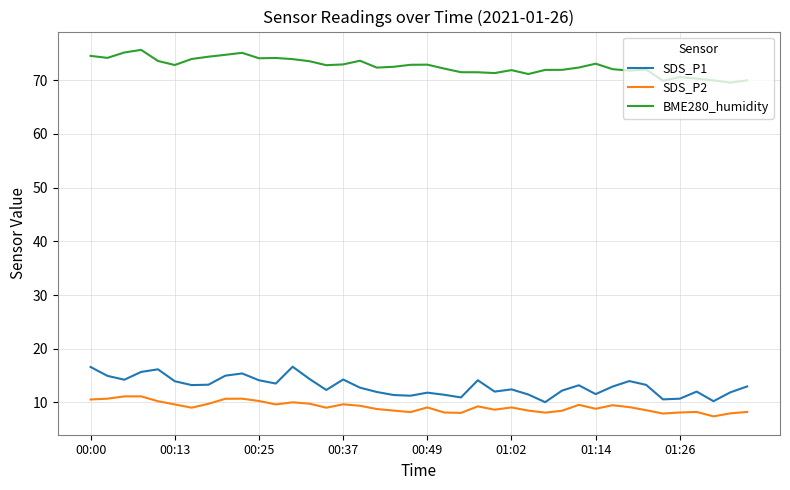

True or false: SDS_P2 and SDS_P1 intersect in this chart.

False